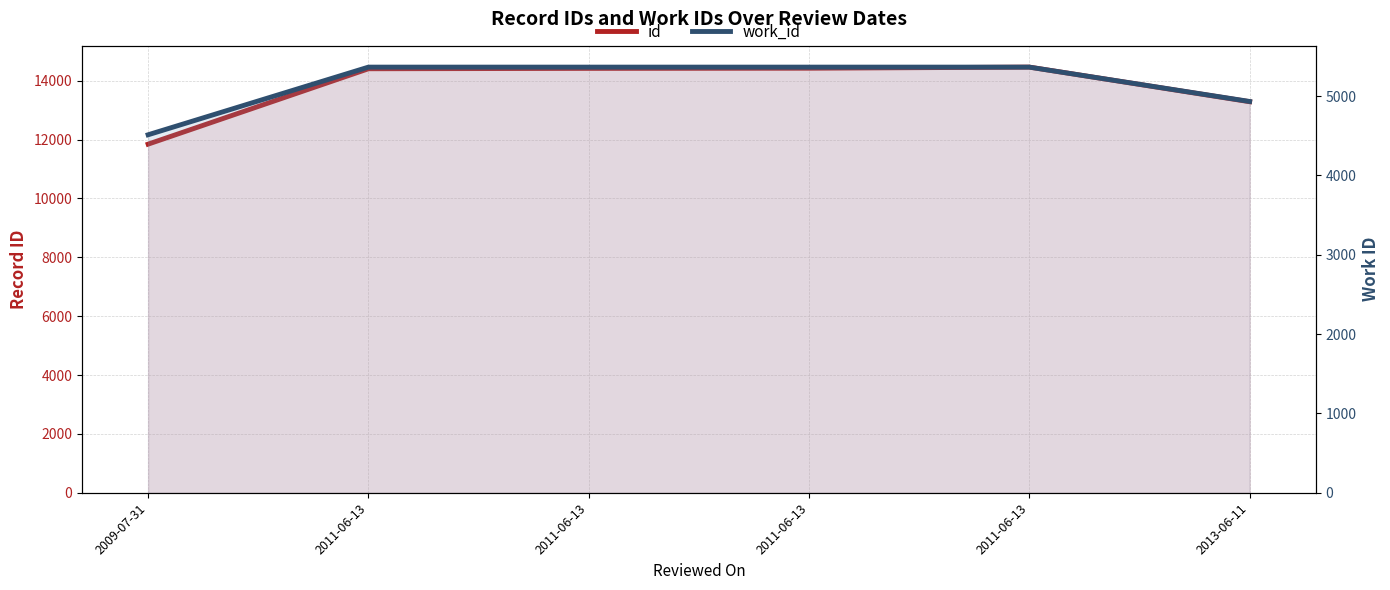

Where is work_id nearest to the value 4939?

2013-06-11